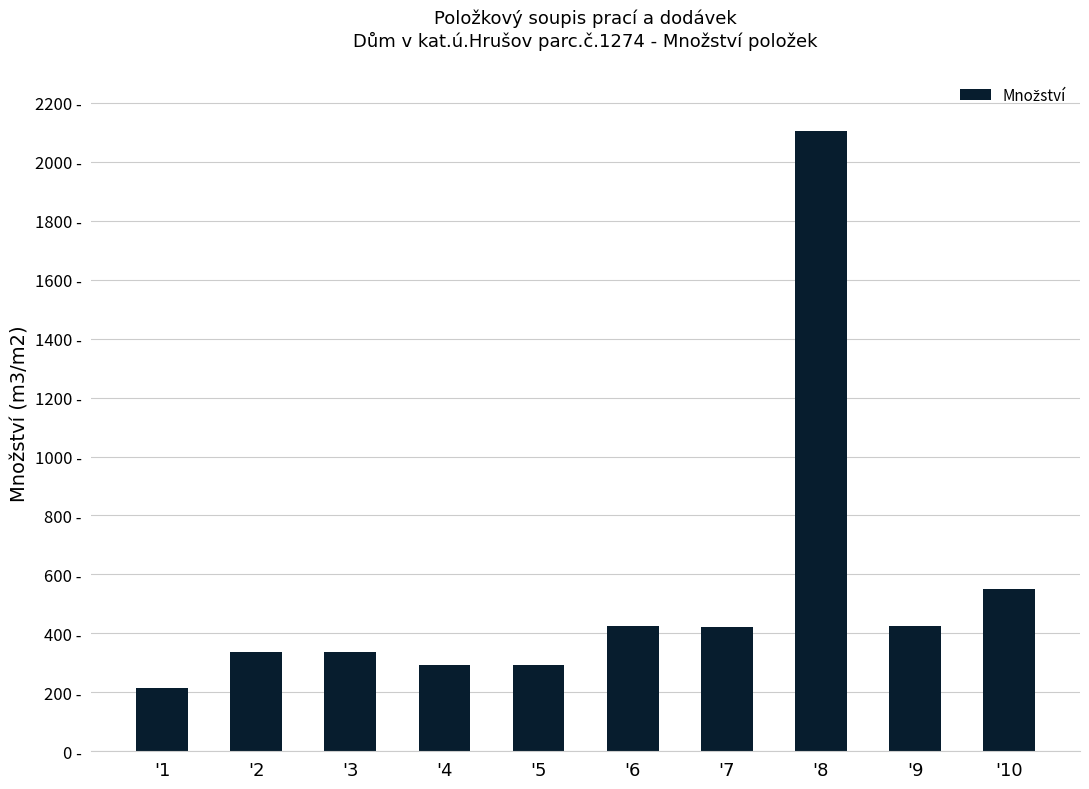

Reading left to right, list all the values displayed in this chart.

216.0	336.0	336.0	294.1	294.1	425.0	421.1	2105.6	425.0	552.0